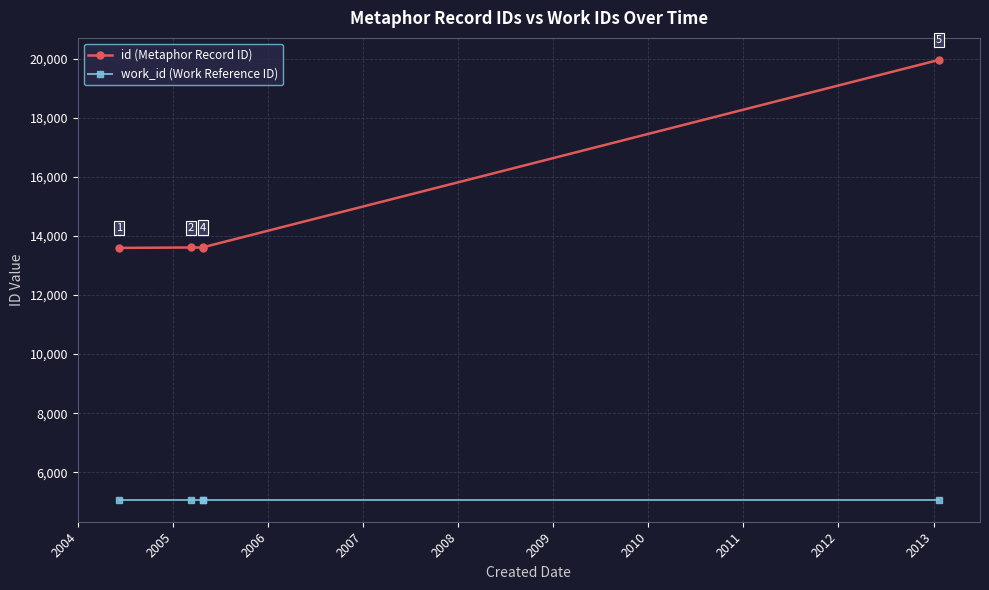

True or false: id (Metaphor Record ID) and work_id (Work Reference ID) intersect in this chart.

False